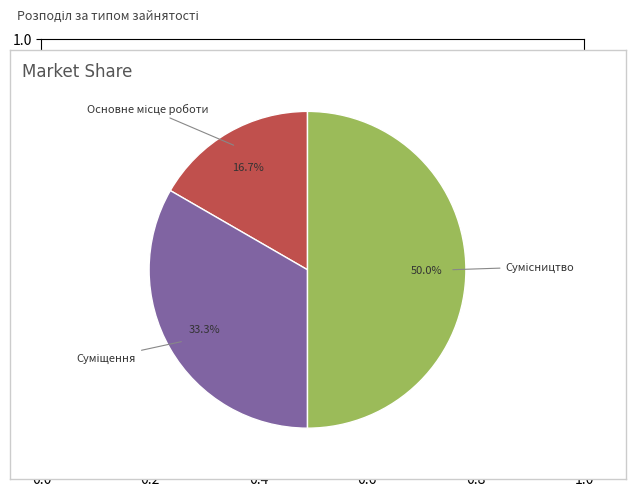

How many slices are in this pie chart?

3